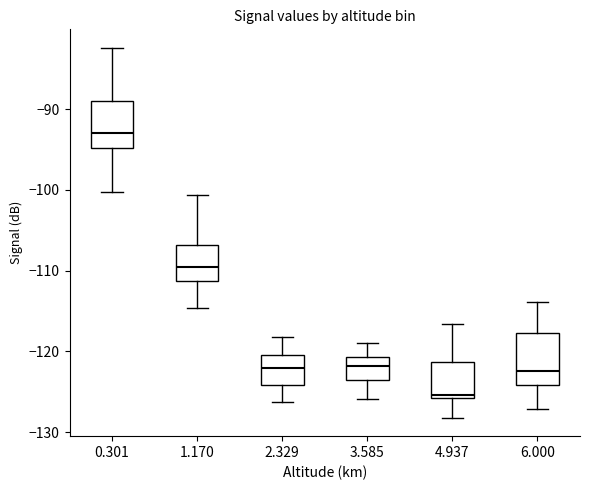

Reading left to right, read every box against the y-axis: the position of its median line, the range the box covers, and the ends of its whiskers. The values are not printed on the chart, so give them approximately, as read against the axis.

0.301: median -93, box -95 to -89, whiskers -100 to -82
1.170: median -110, box -111 to -107, whiskers -115 to -101
2.329: median -122, box -124 to -120, whiskers -126 to -118
3.585: median -122, box -124 to -121, whiskers -126 to -119
4.937: median -125, box -126 to -121, whiskers -128 to -117
6.000: median -122, box -124 to -118, whiskers -127 to -114